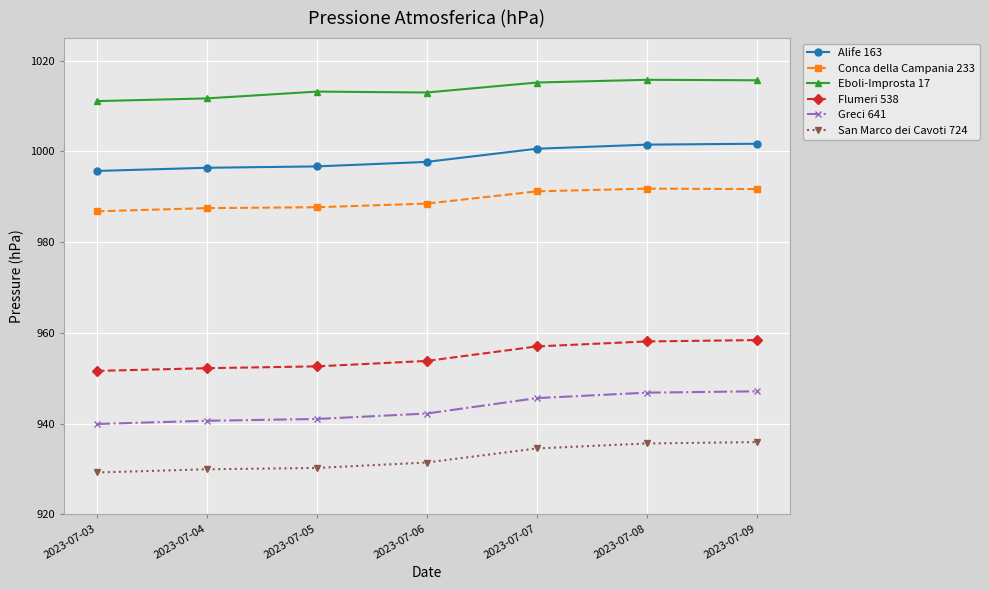

What are all the series names shown in the legend?

Alife 163, Conca della Campania 233, Eboli-Improsta 17, Flumeri 538, Greci 641, San Marco dei Cavoti 724